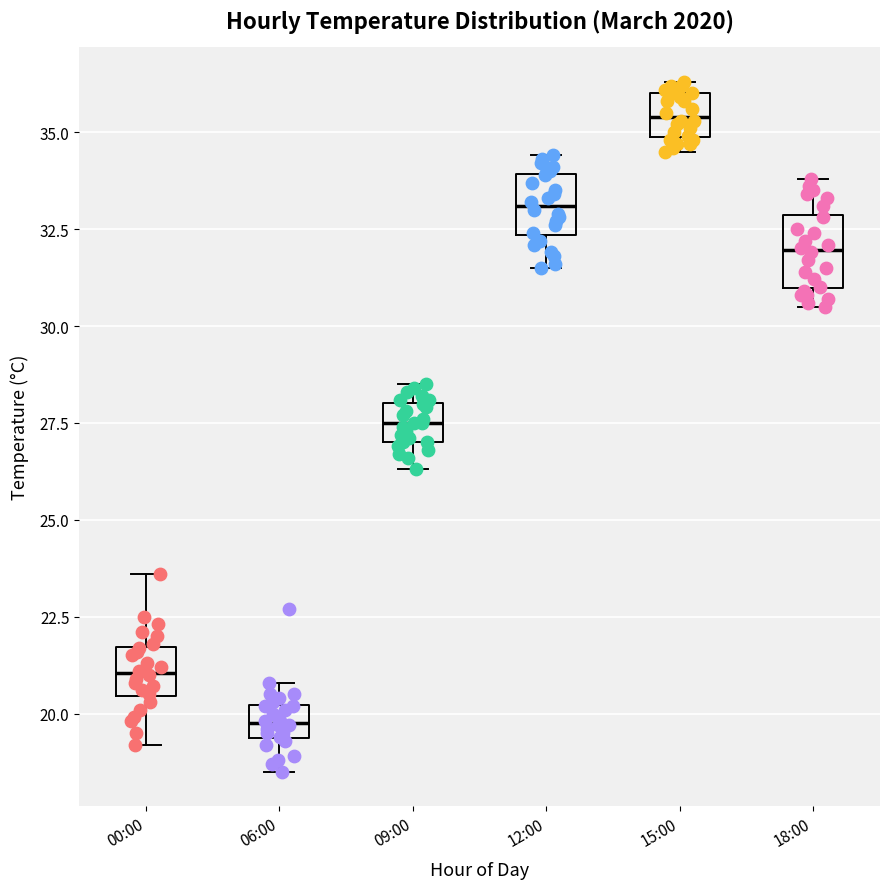

Where is the upper edge of the box for 06:00 on the y-axis? The values are not printed on the chart, so give them approximately, as read against the axis.

20.0